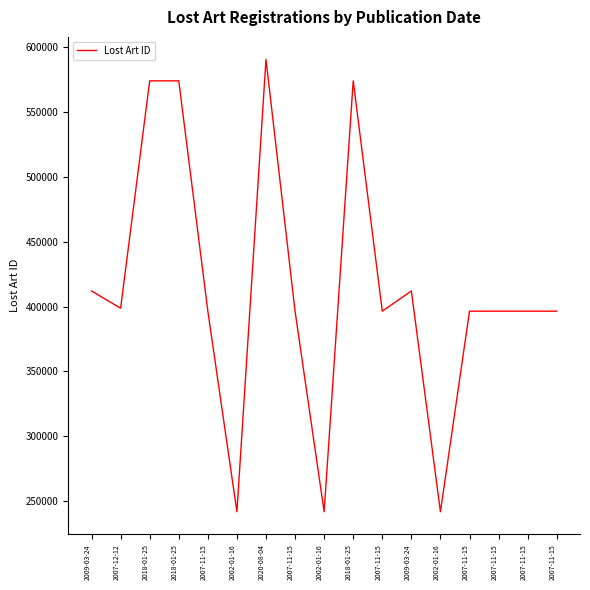

What is the difference between the second highest and second lowest values?

332166